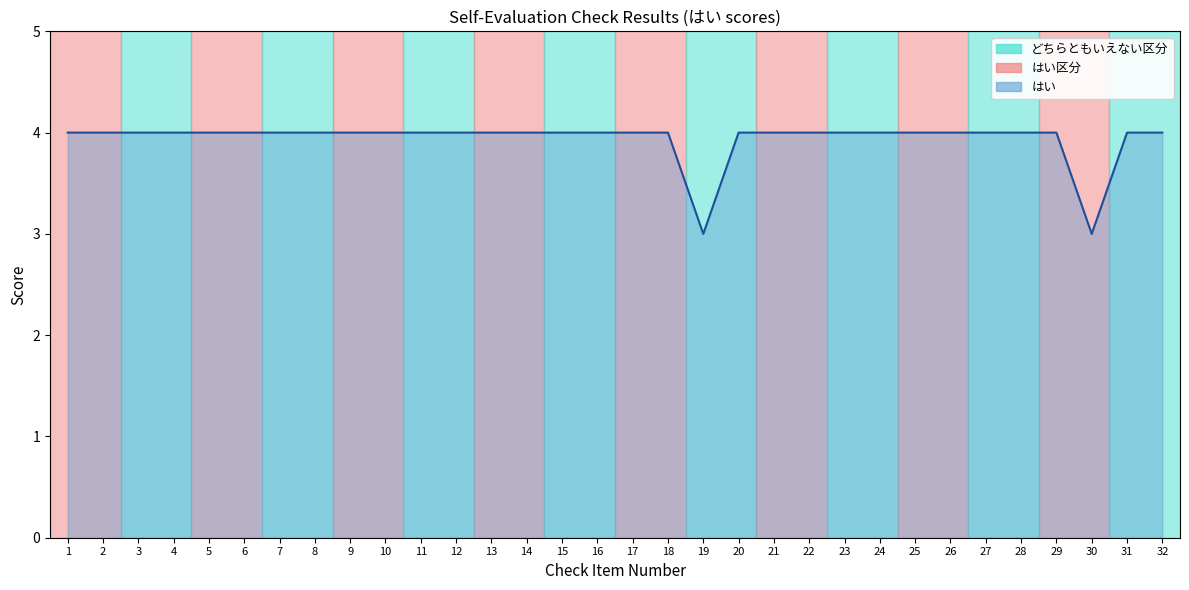

What is the smallest value displayed?

3